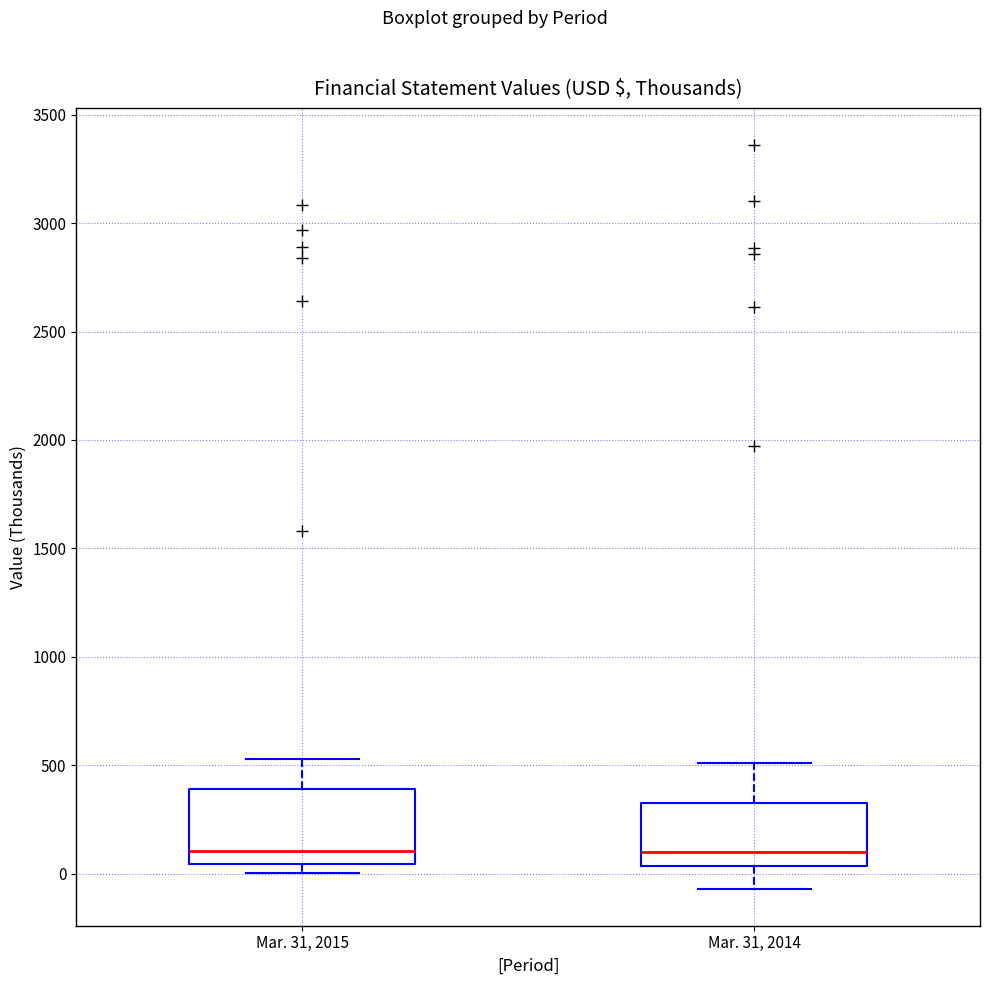

Reading left to right, transcribe this box plot: for each box, give where its median line is, the range the box spans, and where its two whiskers end, as read against the y-axis. The values are not printed on the chart, so give them approximately, as read against the axis.

Mar. 31, 2015: median 100, box 50 to 400, whiskers 0 to 550
Mar. 31, 2014: median 100, box 50 to 350, whiskers -50 to 500